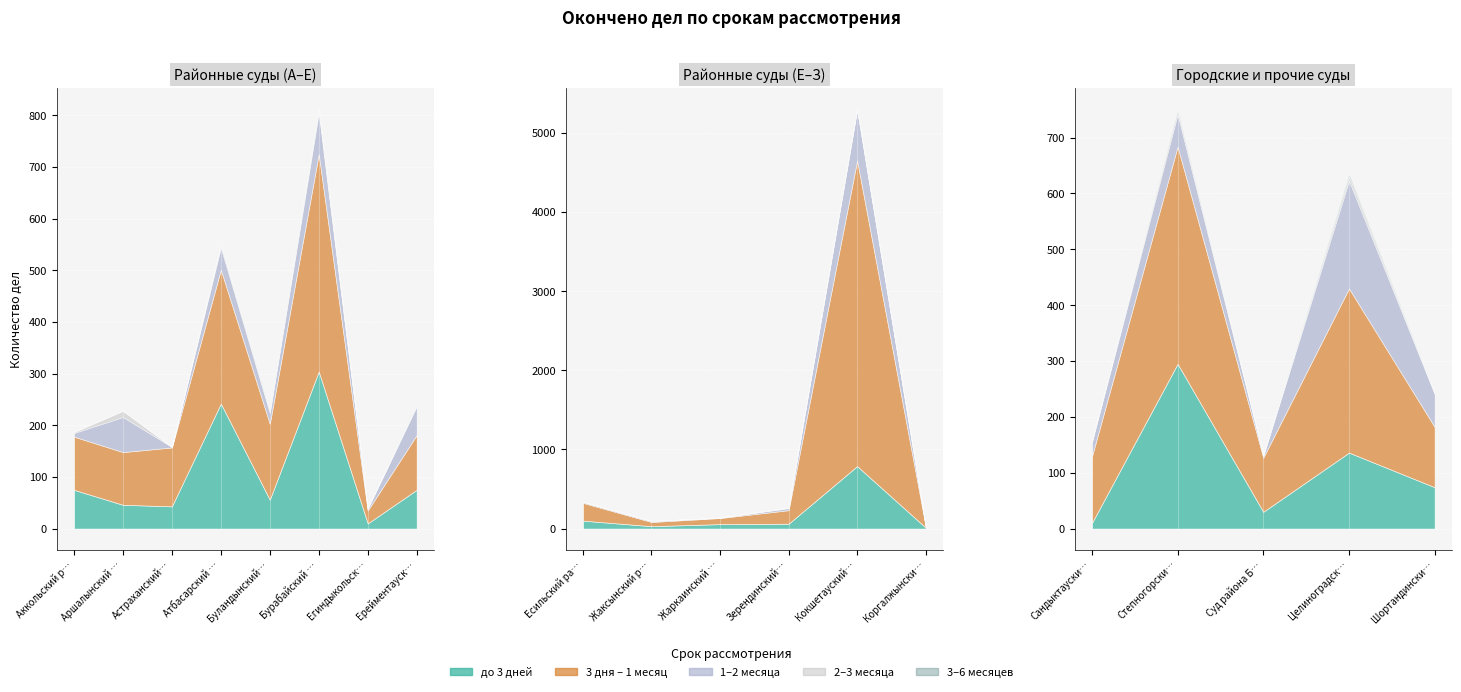

True or false: 3–6 месяцев and 3 дня – 1 месяц intersect in this chart.

False